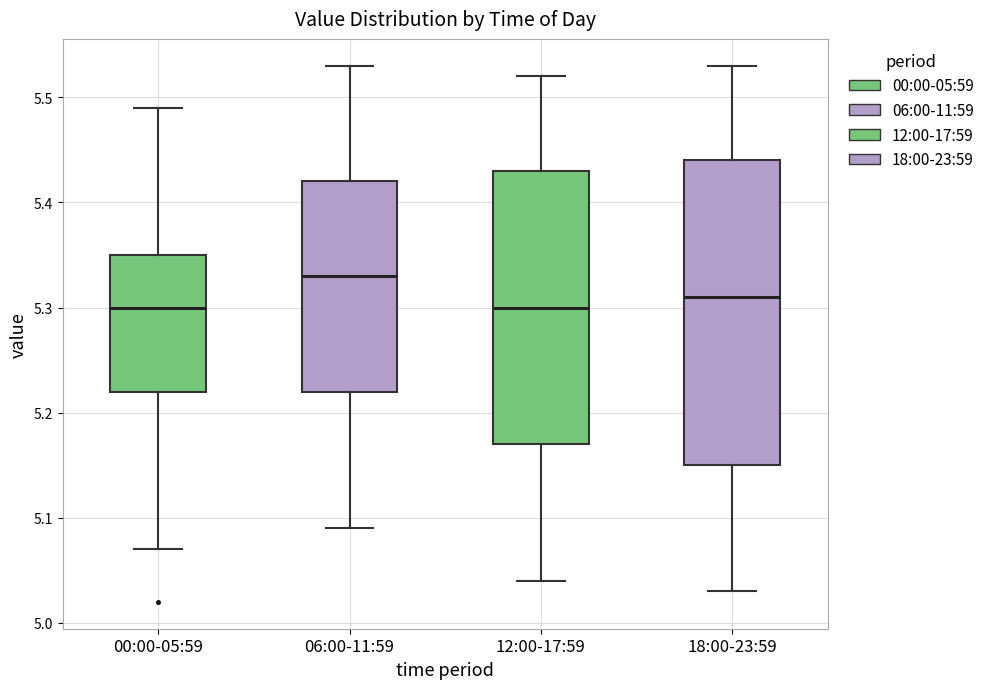

Reading left to right, transcribe this box plot: for each box, give where its median line is, the range the box spans, and where its two whiskers end, as read against the y-axis. The values are not printed on the chart, so give them approximately, as read against the axis.

00:00-05:59: median 5.30, box 5.22 to 5.35, whiskers 5.07 to 5.49
06:00-11:59: median 5.33, box 5.22 to 5.42, whiskers 5.09 to 5.53
12:00-17:59: median 5.30, box 5.17 to 5.43, whiskers 5.04 to 5.52
18:00-23:59: median 5.31, box 5.15 to 5.44, whiskers 5.03 to 5.53